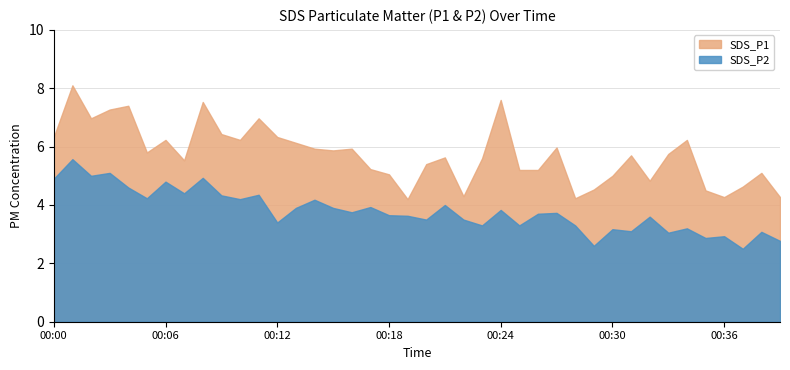

True or false: SDS_P1 and SDS_P2 intersect in this chart.

False